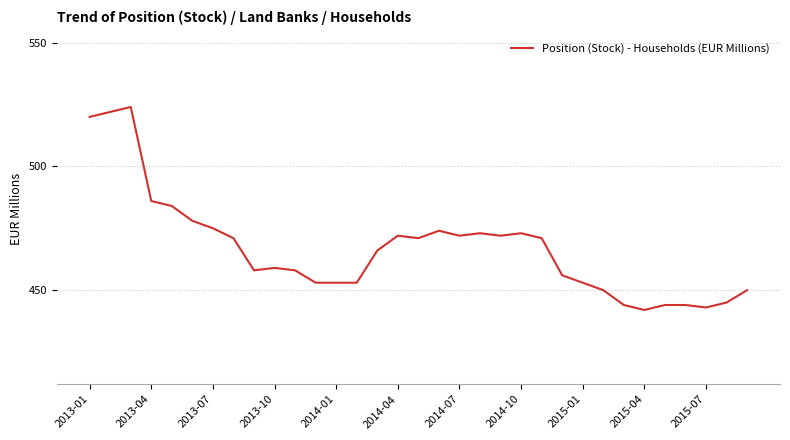

What is the greatest value displayed?

524